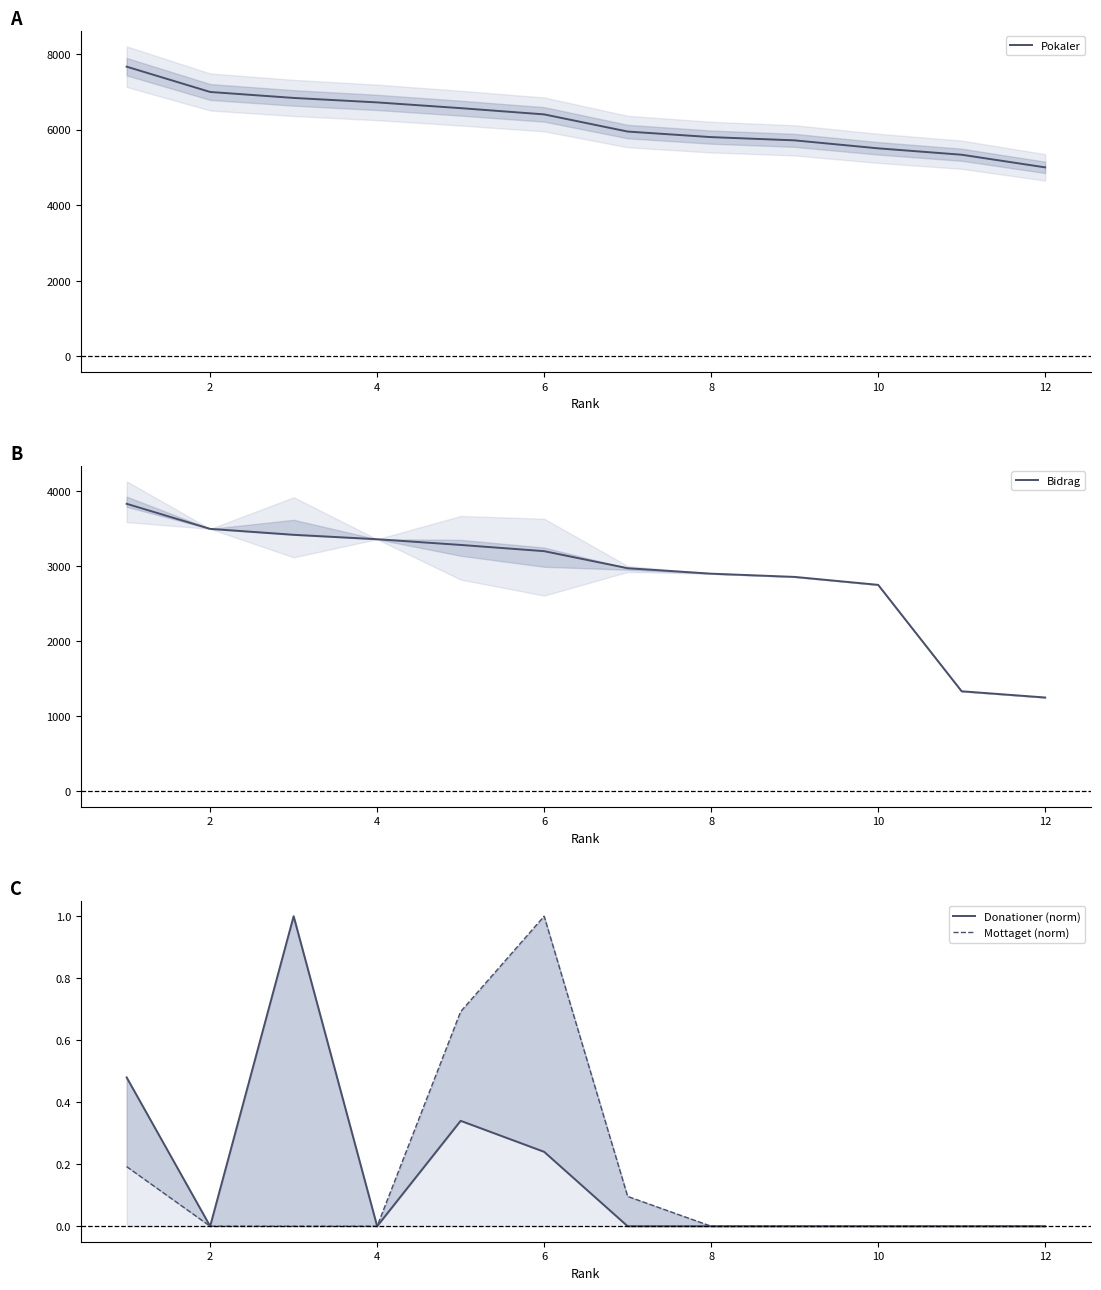

Is it true that Donationer (norm) equals 0.0 at 8?

True